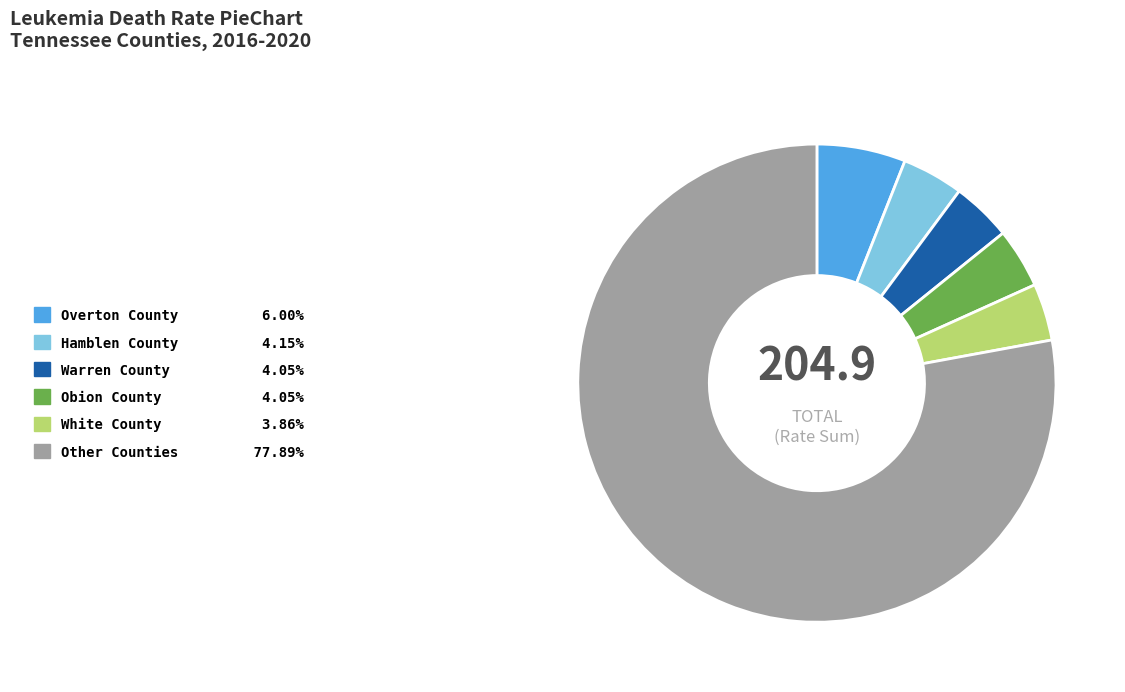

Is the sum of White County 3.86% and Overton County 6.00% greater than half?

No